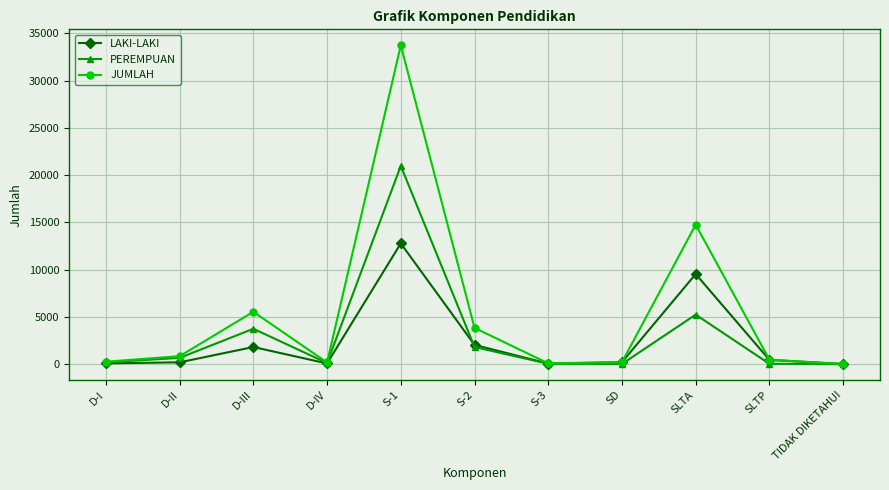

True or false: JUMLAH has a value of 14748 at SLTA.

True